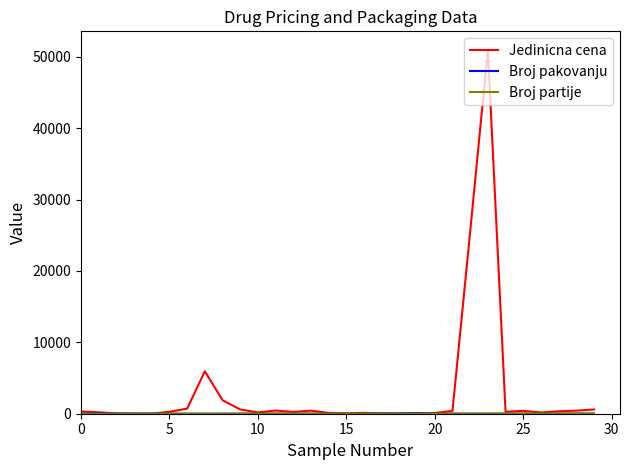

What is the maximum value for Jedinicna cena?

51012.8